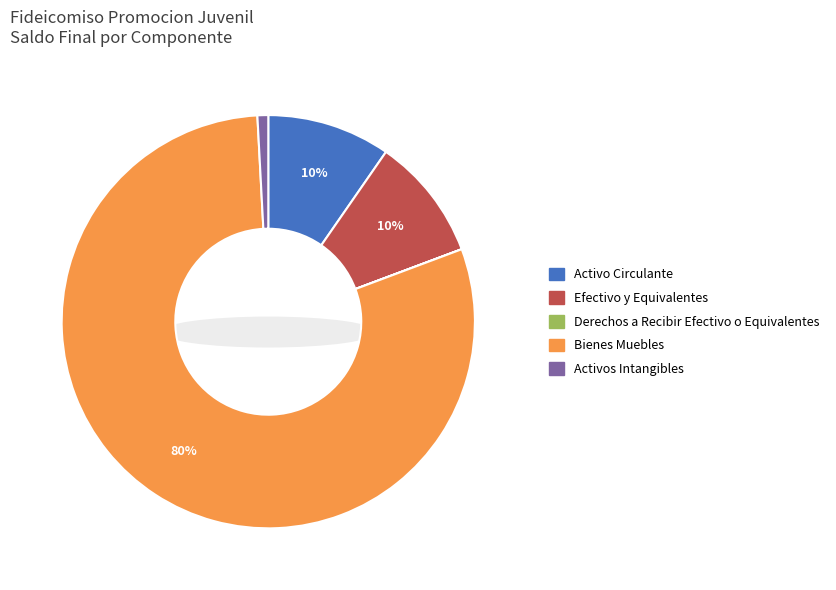

To the nearest percent, what is the difference between the largest and smallest slice percentages?

80%